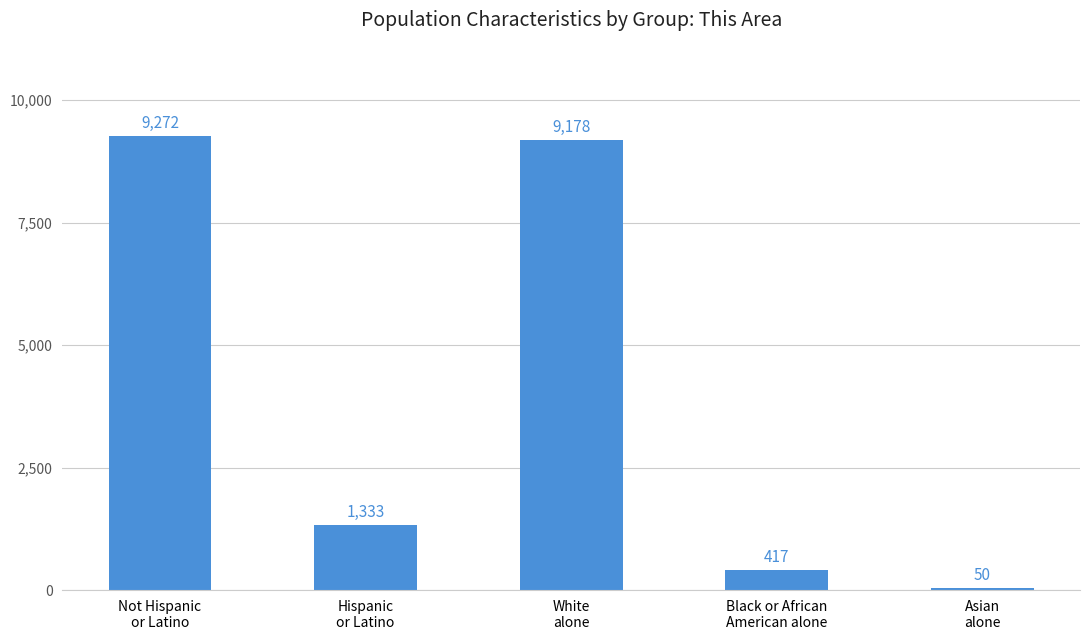

How many data points are less than 1333?

2